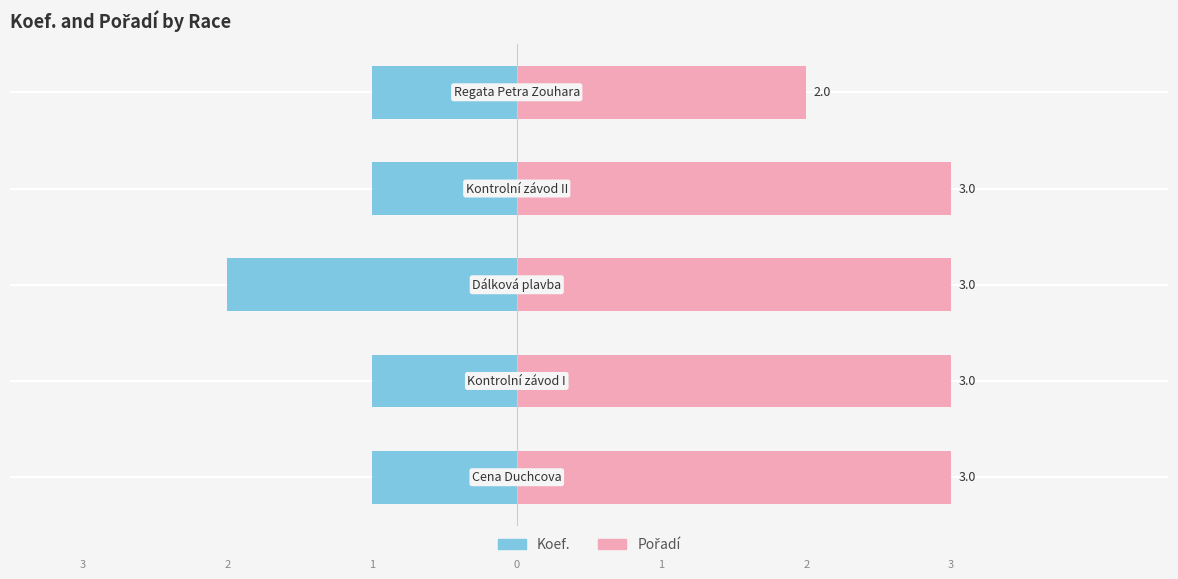

Between −4 and 0, which series saw the biggest shift?

Pořadí